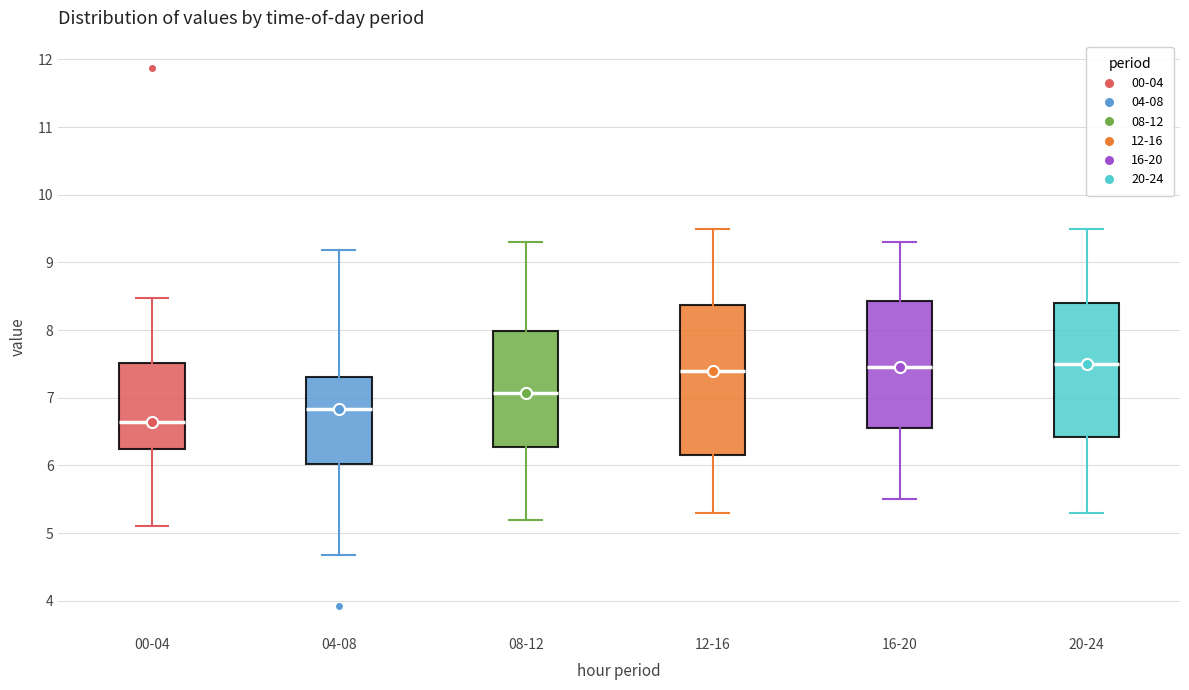

Where does the upper whisker of the box for 16-20 end on the y-axis? The values are not printed on the chart, so give them approximately, as read against the axis.

9.3